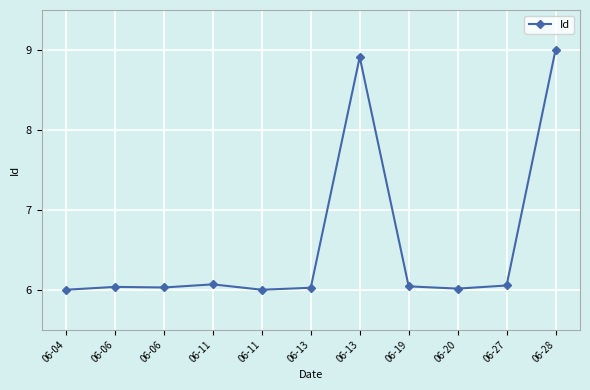

Reading left to right, transcribe all the data shown in this chart.

6.0	6.0	6.0	6.1	6.0	6.0	8.9	6.0	6.0	6.1	9.0